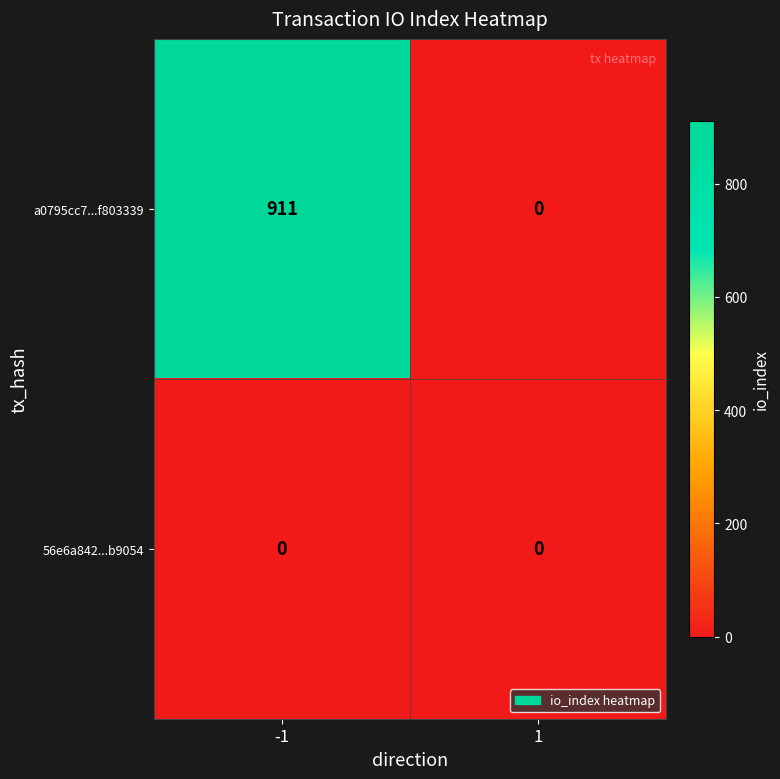

List the series in order of their peak value, highest first.

a0795cc7...f803339, 56e6a842...b9054